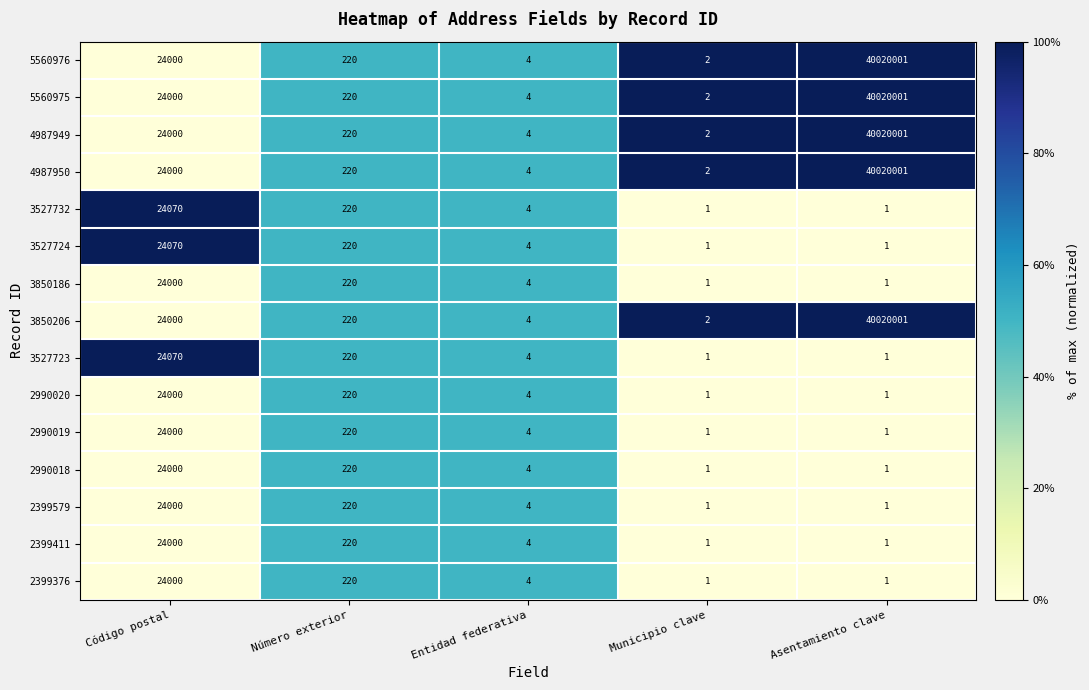

What is the difference between the highest and lowest values at Código postal?

70